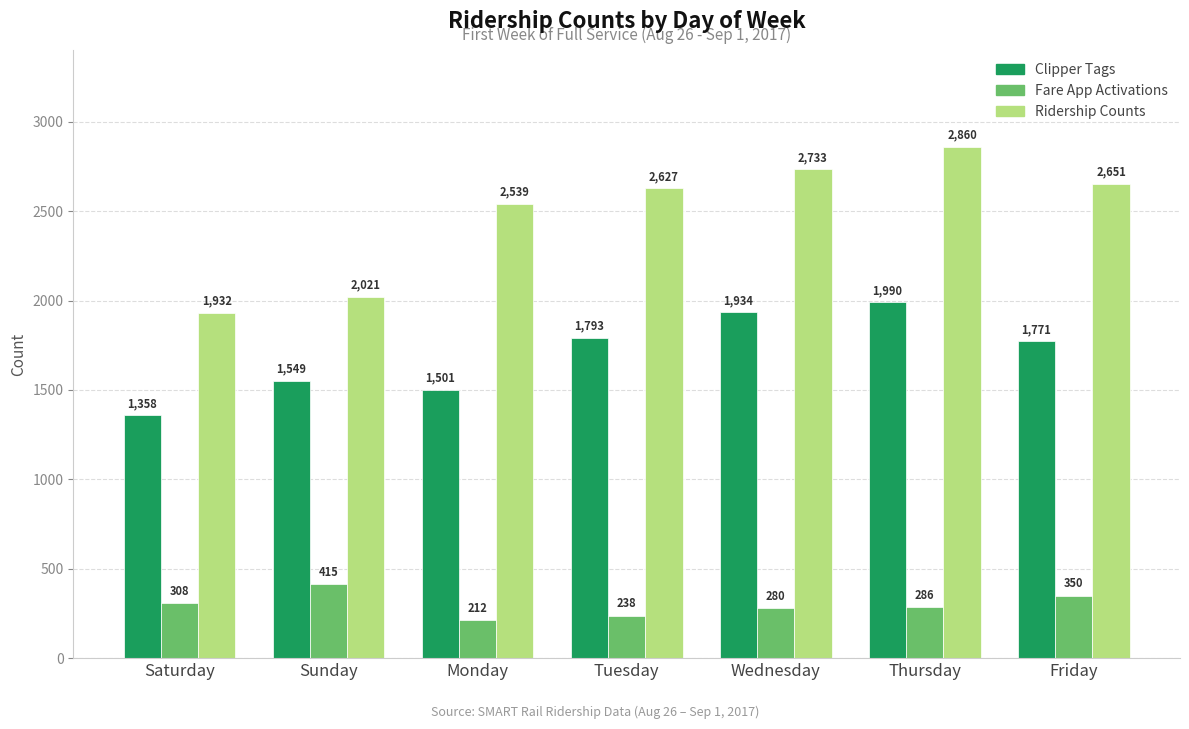

What is the value of the Ridership Counts bar at the 3rd from the left?

2539